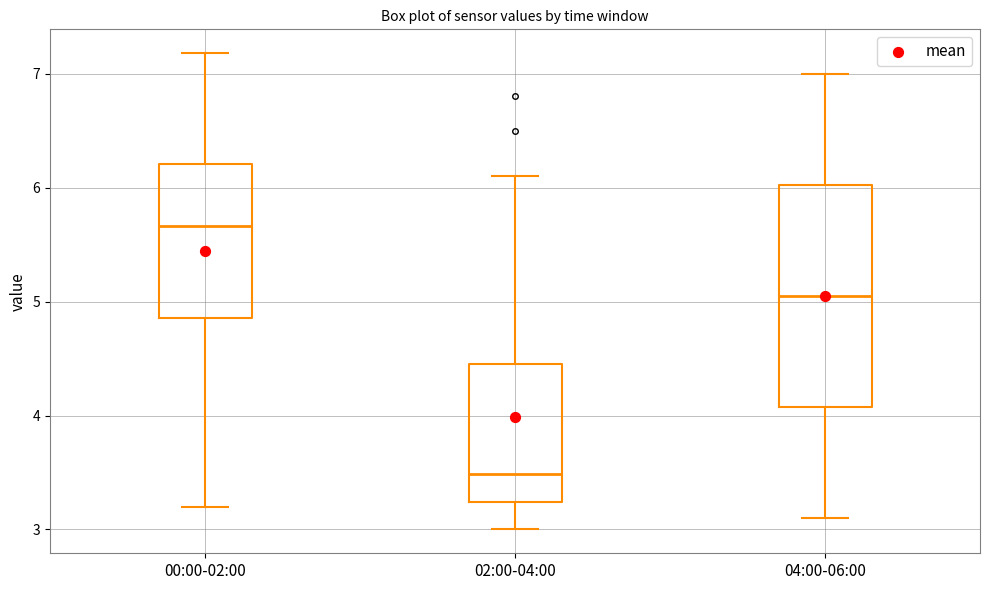

Reading left to right, transcribe this box plot: for each box, give where its median line is, the range the box spans, and where its two whiskers end, as read against the y-axis. The values are not printed on the chart, so give them approximately, as read against the axis.

00:00-02:00: median 5.7, box 4.9 to 6.2, whiskers 3.2 to 7.2
02:00-04:00: median 3.5, box 3.2 to 4.5, whiskers 3.0 to 6.1
04:00-06:00: median 5.1, box 4.1 to 6.0, whiskers 3.1 to 7.0